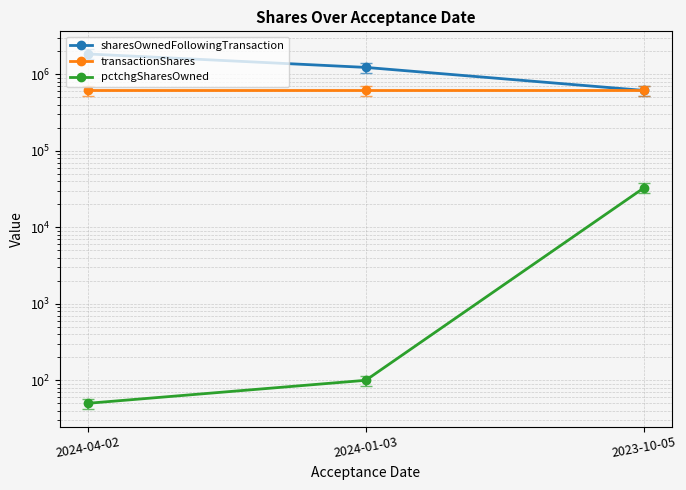

Does the chart display data point markers on the line(s)?

Yes